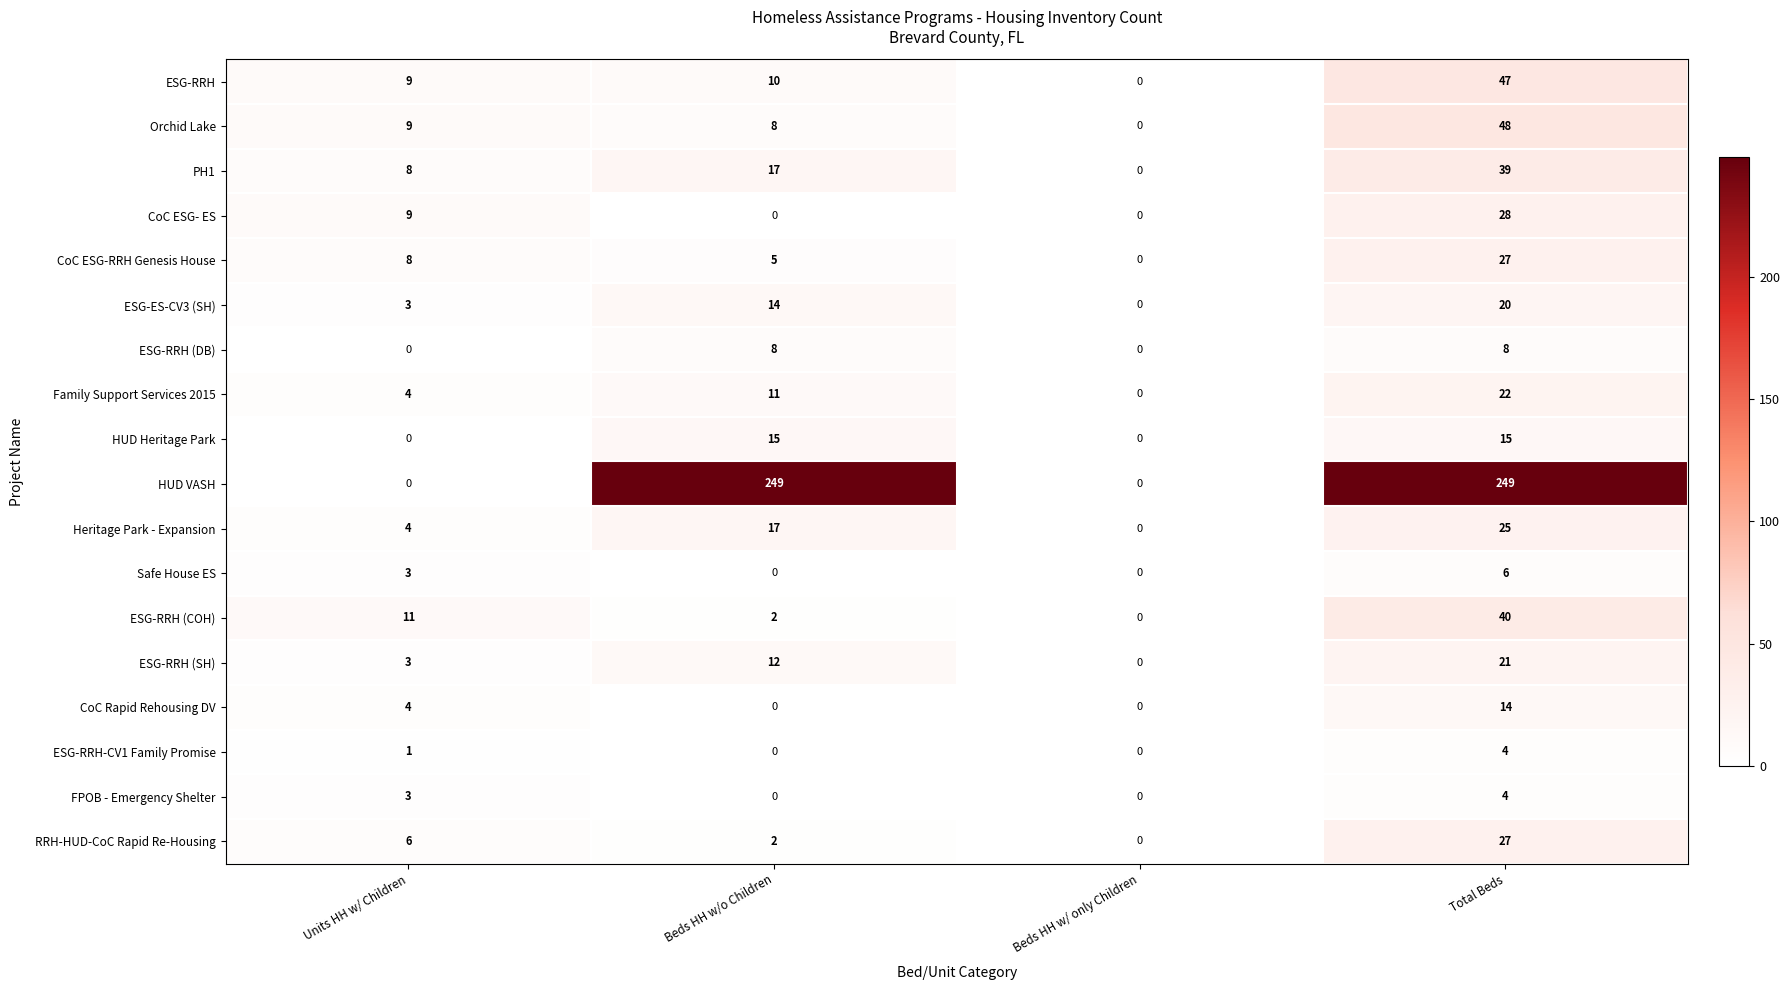

What is the spread (max minus min) of values at Beds HH w/o Children?

249